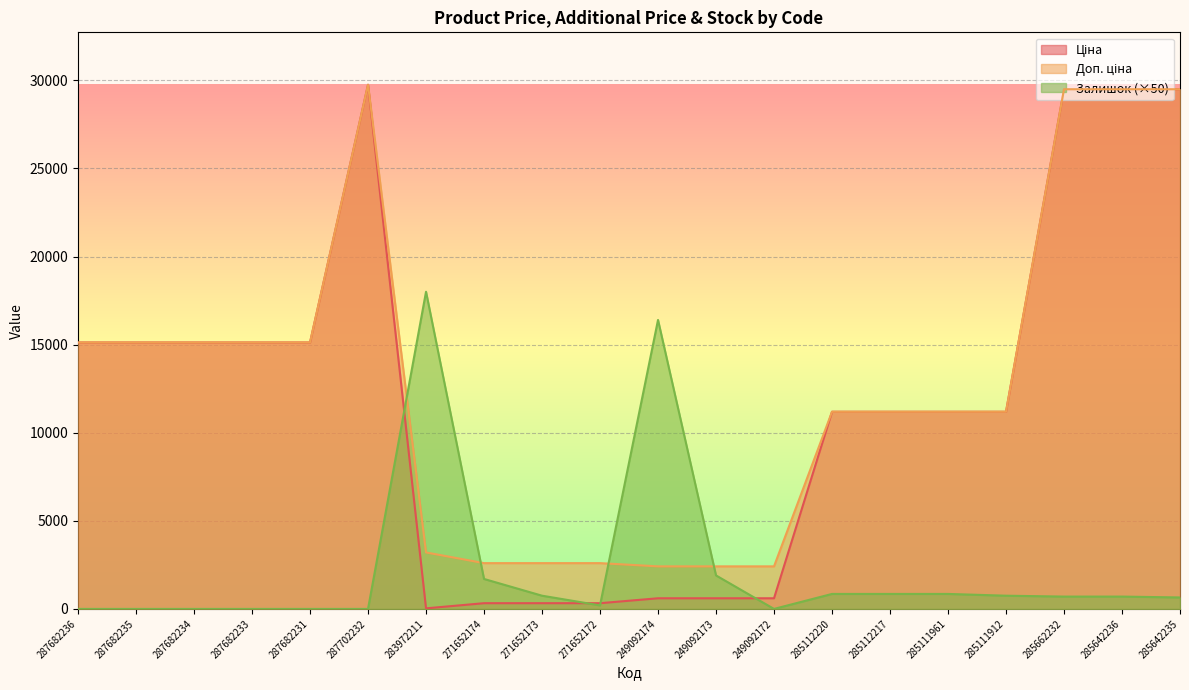

Is it true that Залишок equals 700.0 at 285662232?

True